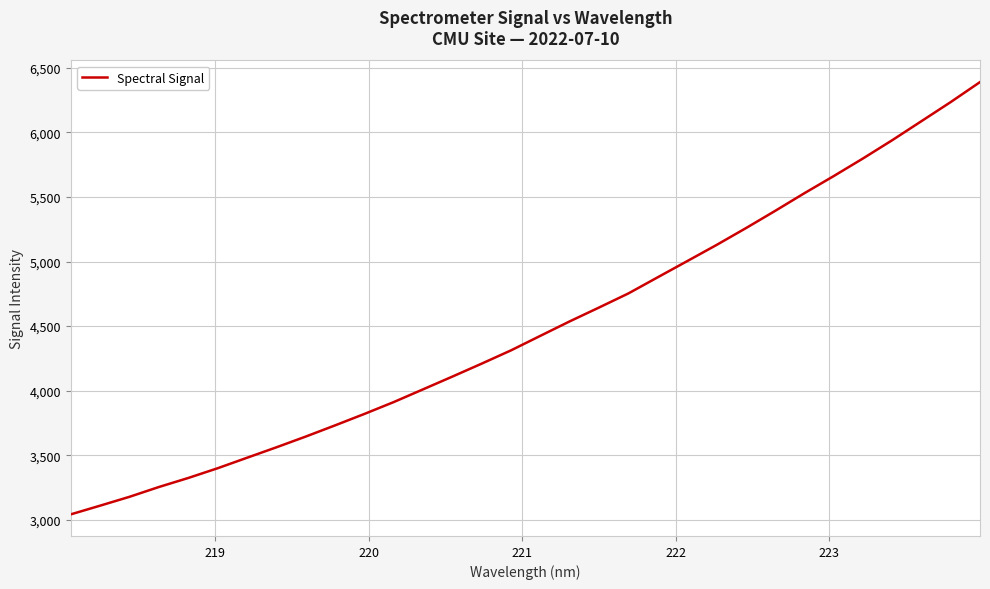

True or false: the data has more than 2 interior local peaks.

False